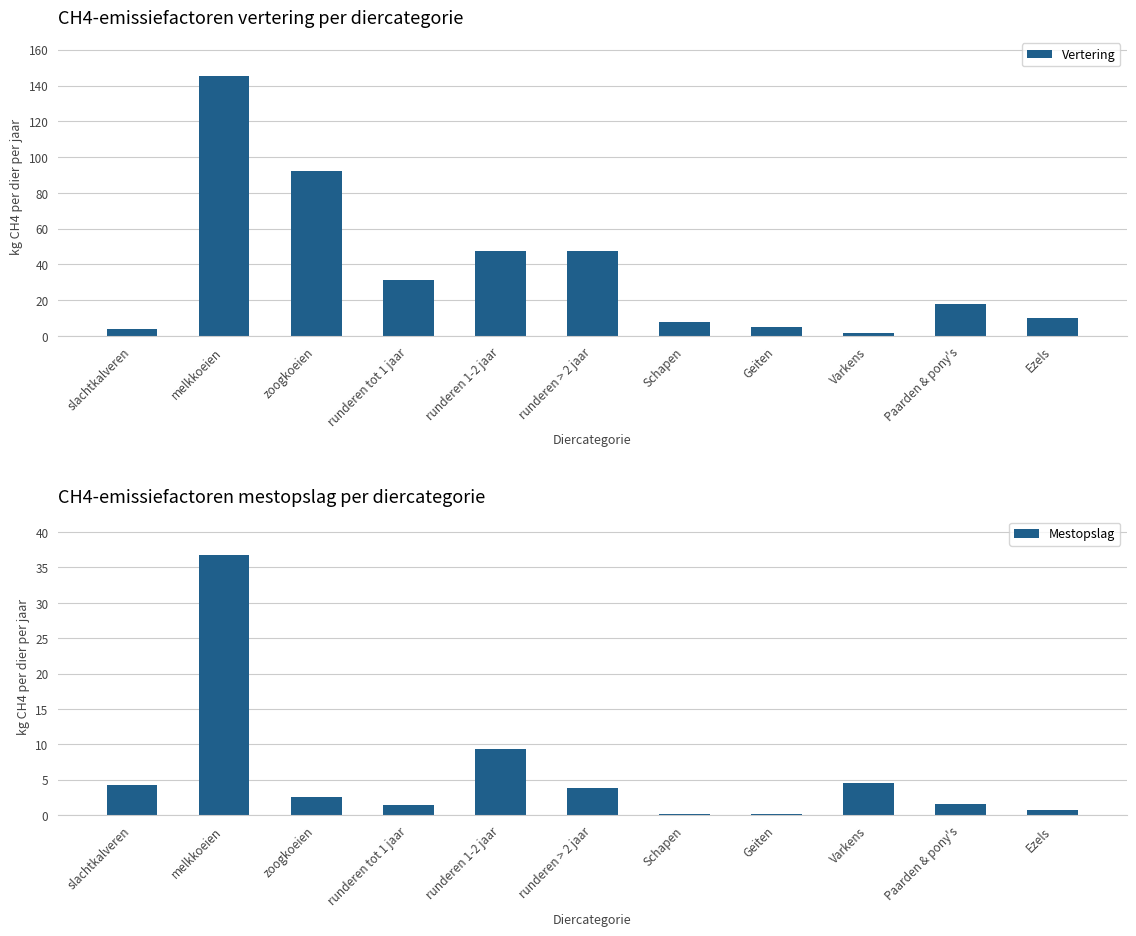

What is the approximate value of Vertering at Geiten?

5.0